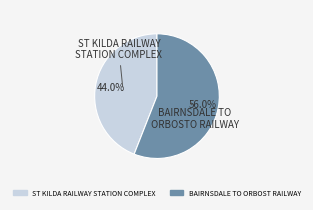

Which slice is the smallest?

ST KILDA RAILWAY STATION COMPLEX